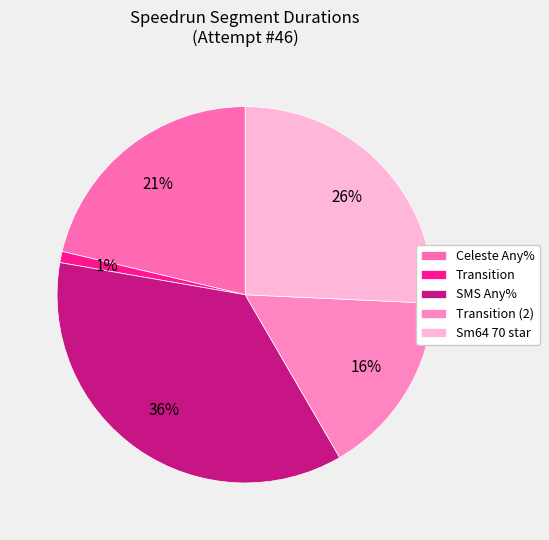

Count the number of slices in the pie.

5